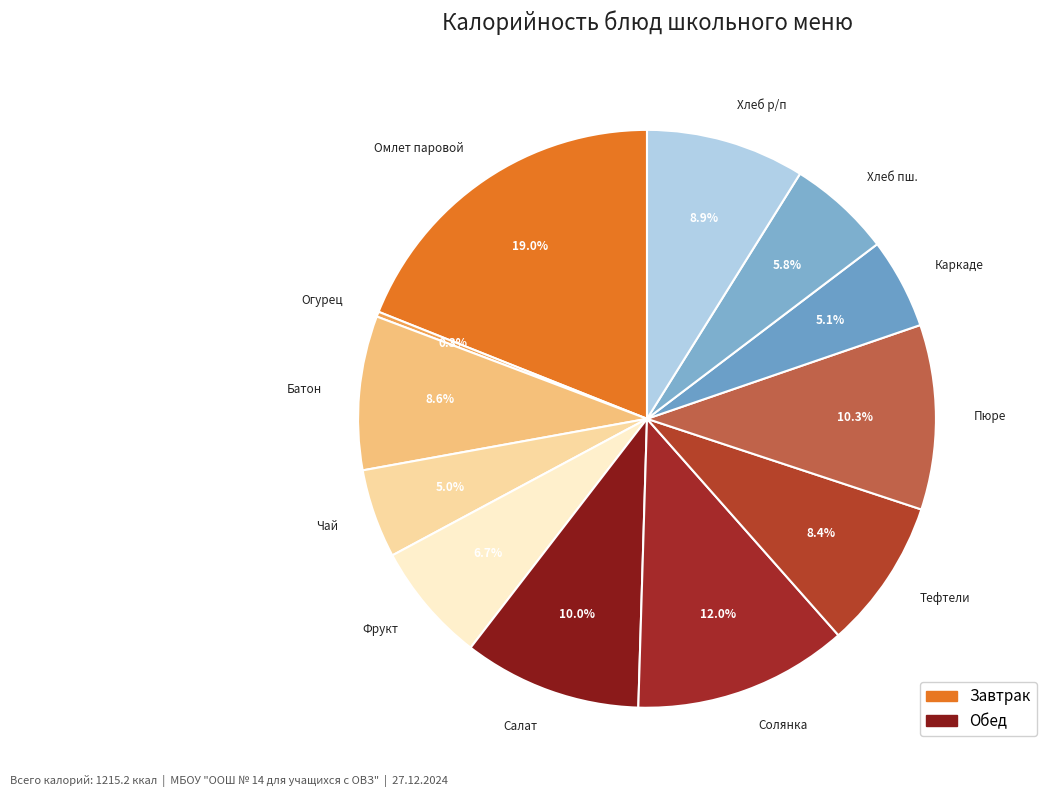

What is the ratio of the value at Солянка to the value at Чай?

2.4